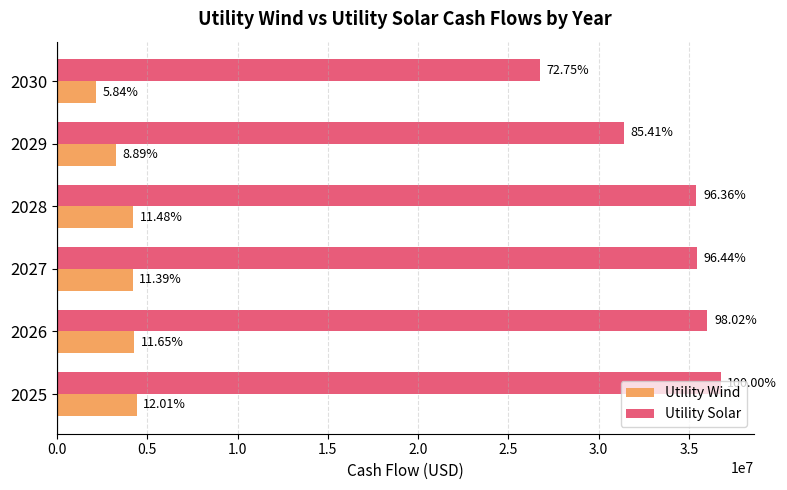

What are all the series names shown in the legend?

Utility Wind, Utility Solar